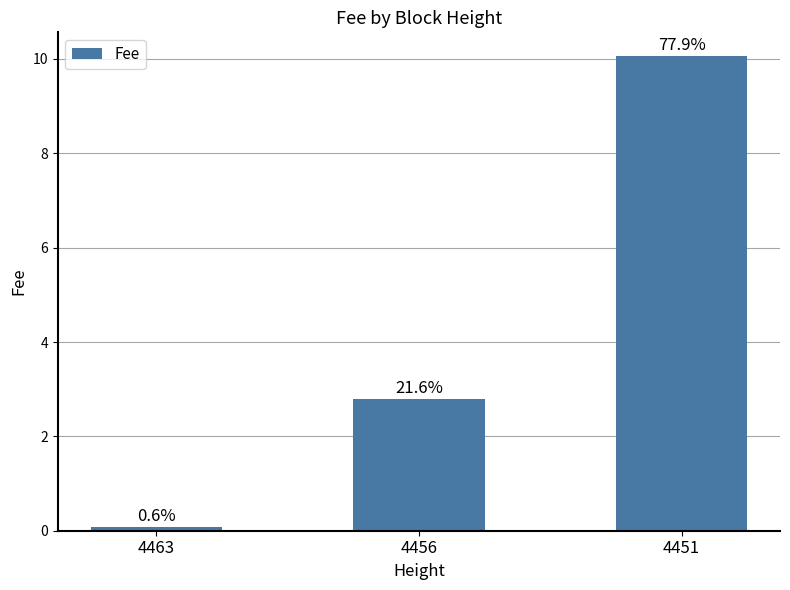

Rank the categories by value from lowest to highest.

4463, 4456, 4451